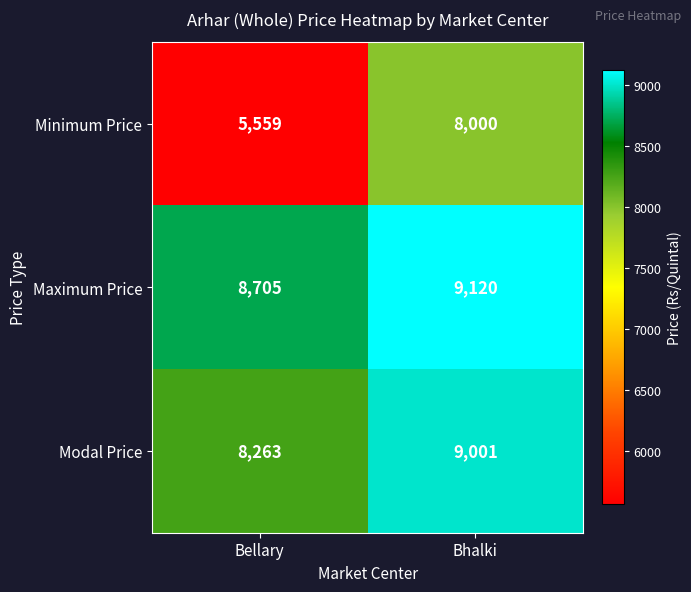

What is the sum of all Modal Price values?

17264